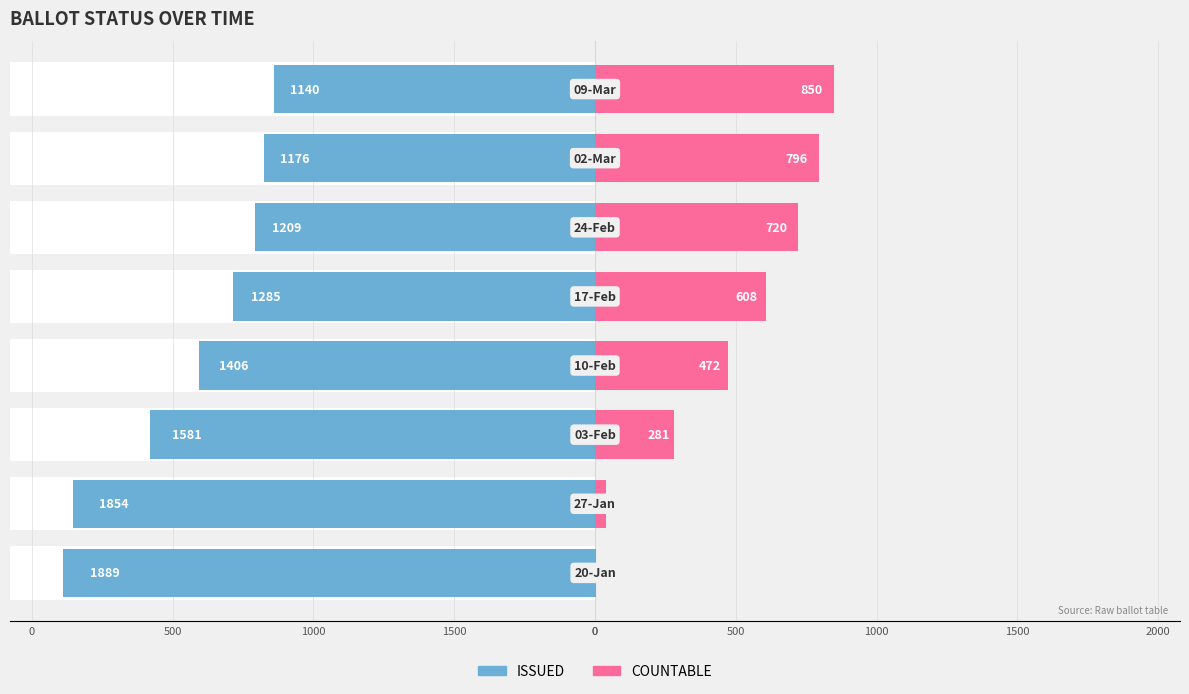

Reading left to right, transcribe all the data shown in this chart.

ISSUED: 1889	1854	1581	1406	1285	1209	1176	1140
COUNTABLE: 3	39	281	472	608	720	796	850